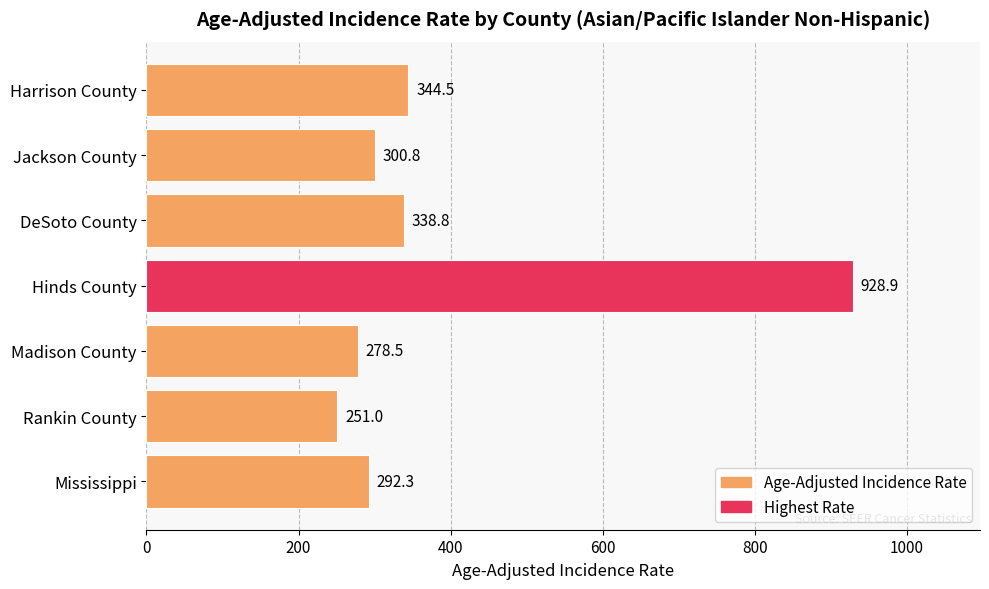

Reading top to bottom, what are all the values shown in this chart?

344.5	300.8	338.8	928.9	278.5	251.0	292.3